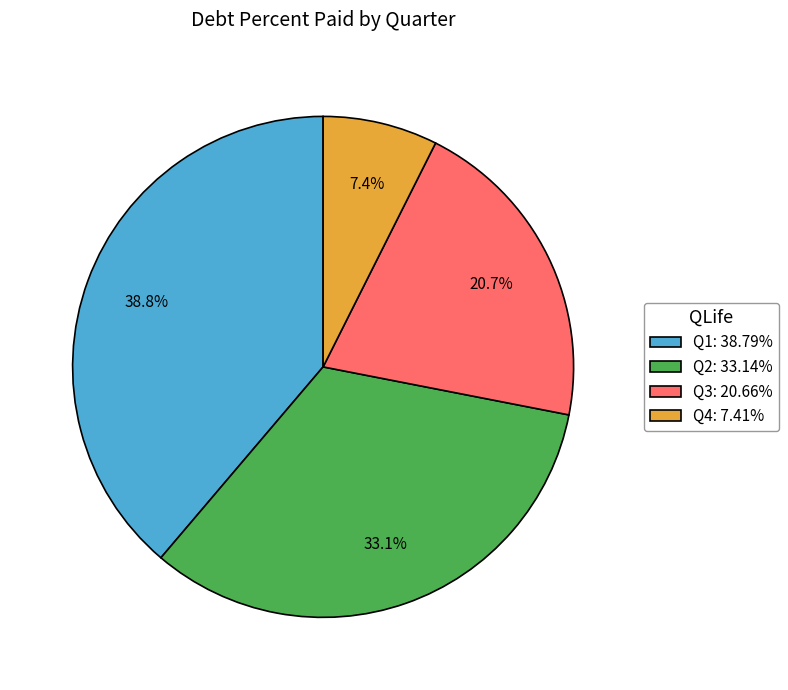

To the nearest percent, what is the difference between the Q2 and Q1 slice percentages?

6%